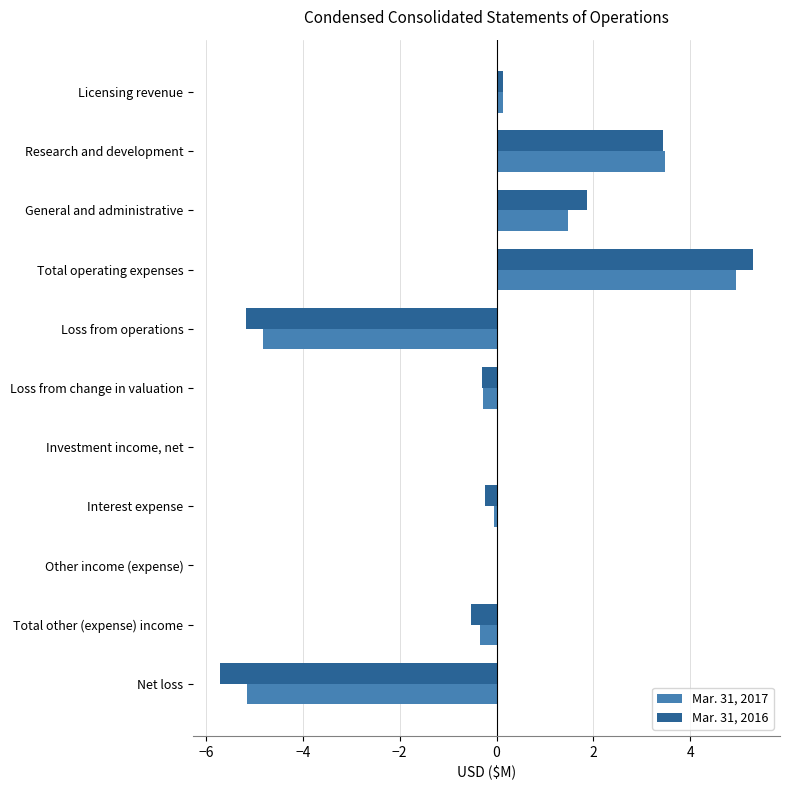

At which category does the chart reach its peak across all series?

Total operating expenses